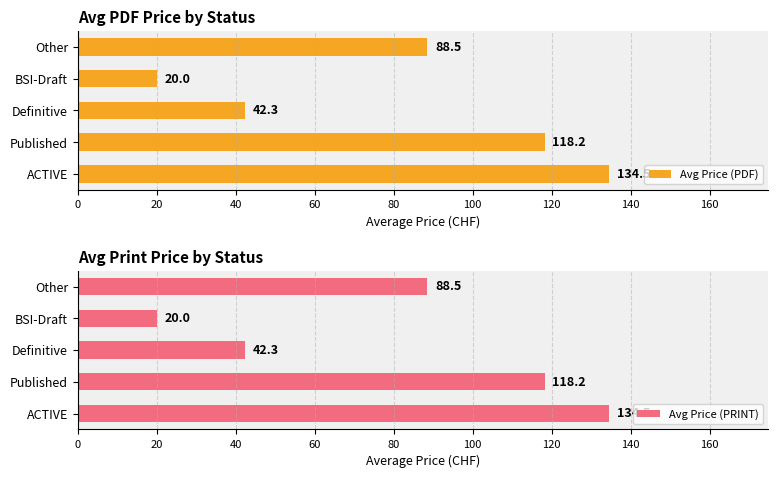

List the series in order of their peak value, highest first.

Avg Price (PDF), Avg Price (PRINT)